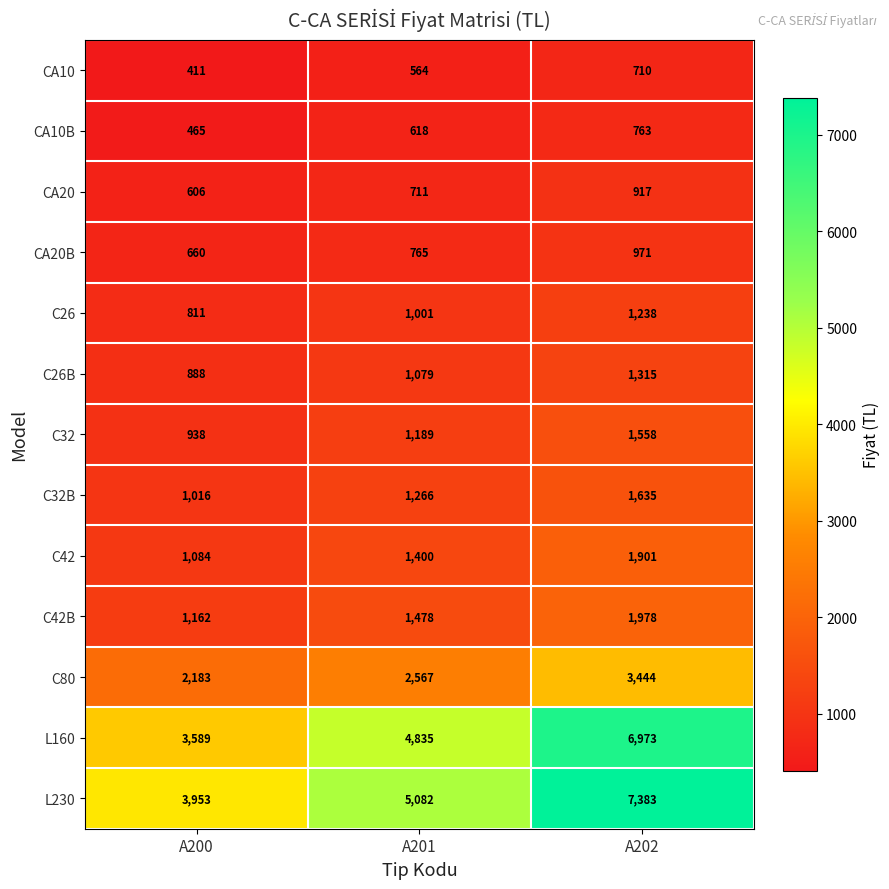

Is it true that CA10B equals 977 at A201?

False